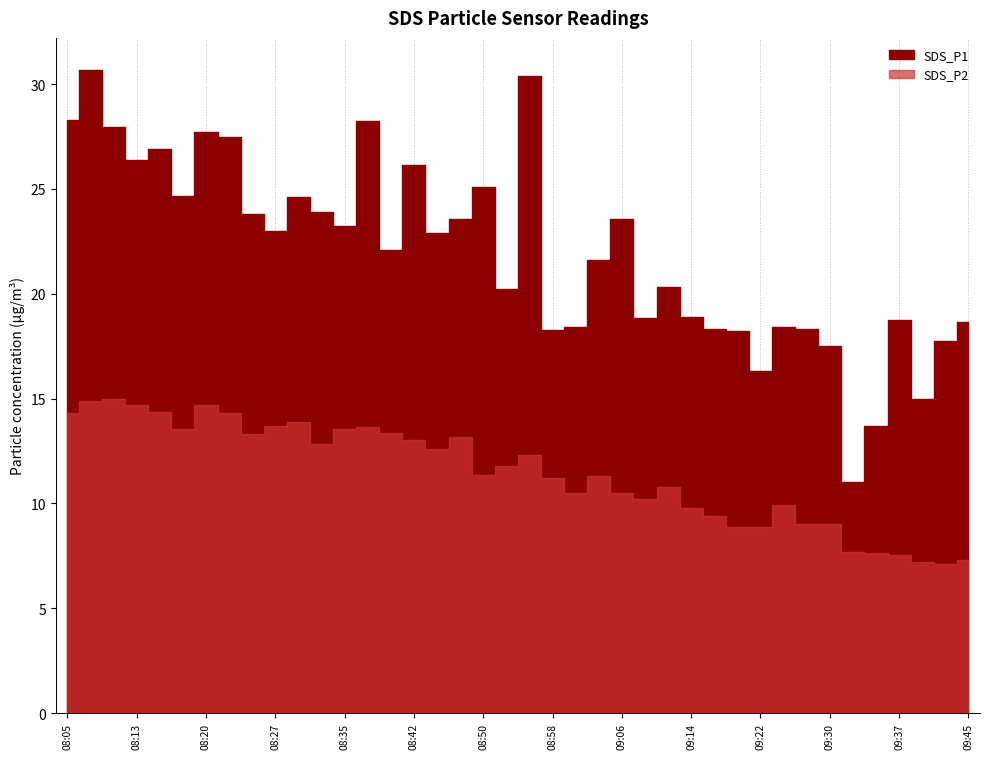

Count the number of categories in the chart.

40